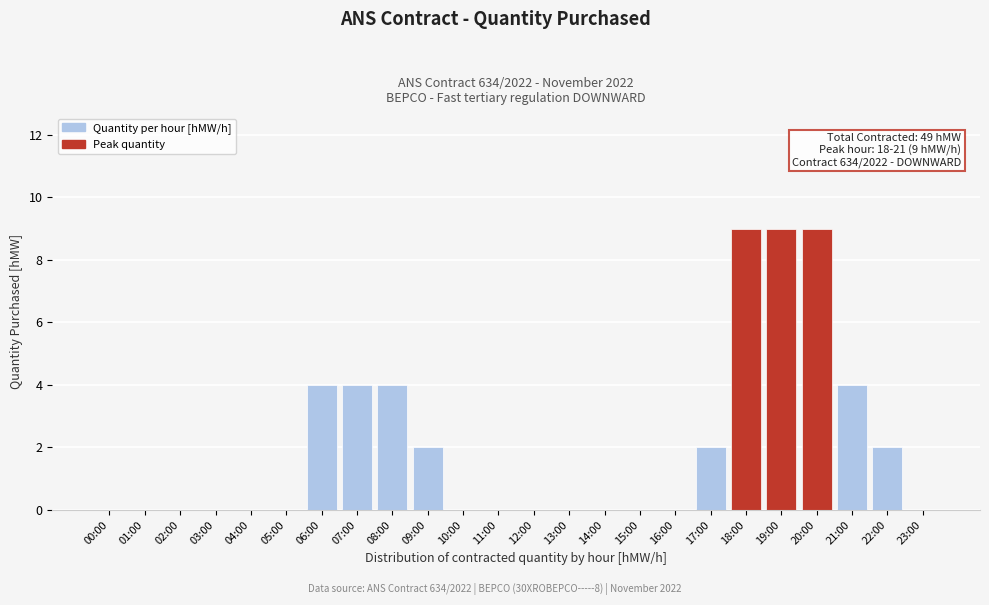

Reading right to left, what are all the values shown in this chart?

23:00=0	22:00=2	21:00=4	20:00=9	19:00=9	18:00=9	17:00=2	16:00=0	15:00=0	14:00=0	13:00=0	12:00=0	11:00=0	10:00=0	09:00=2	08:00=4	07:00=4	06:00=4	05:00=0	04:00=0	03:00=0	02:00=0	01:00=0	00:00=0